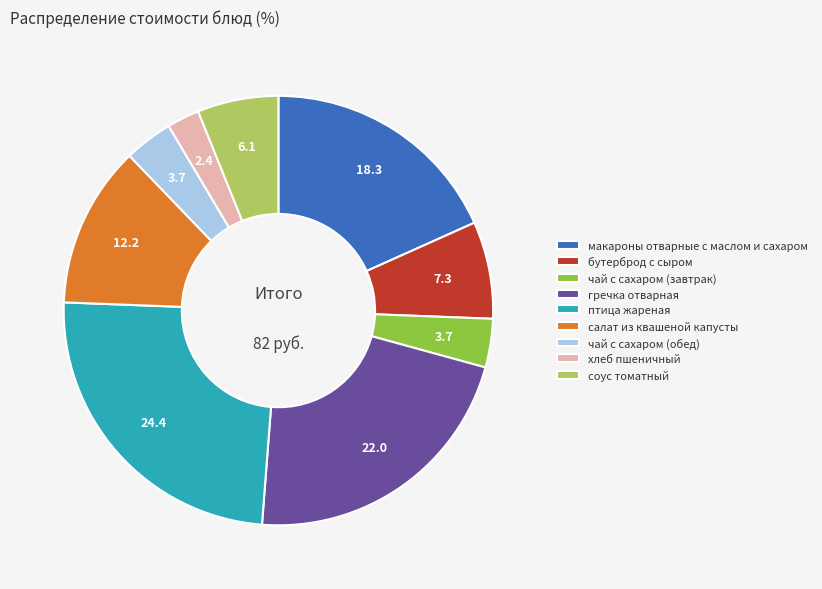

True or false: соус томатный accounts for 14% of the total.

False